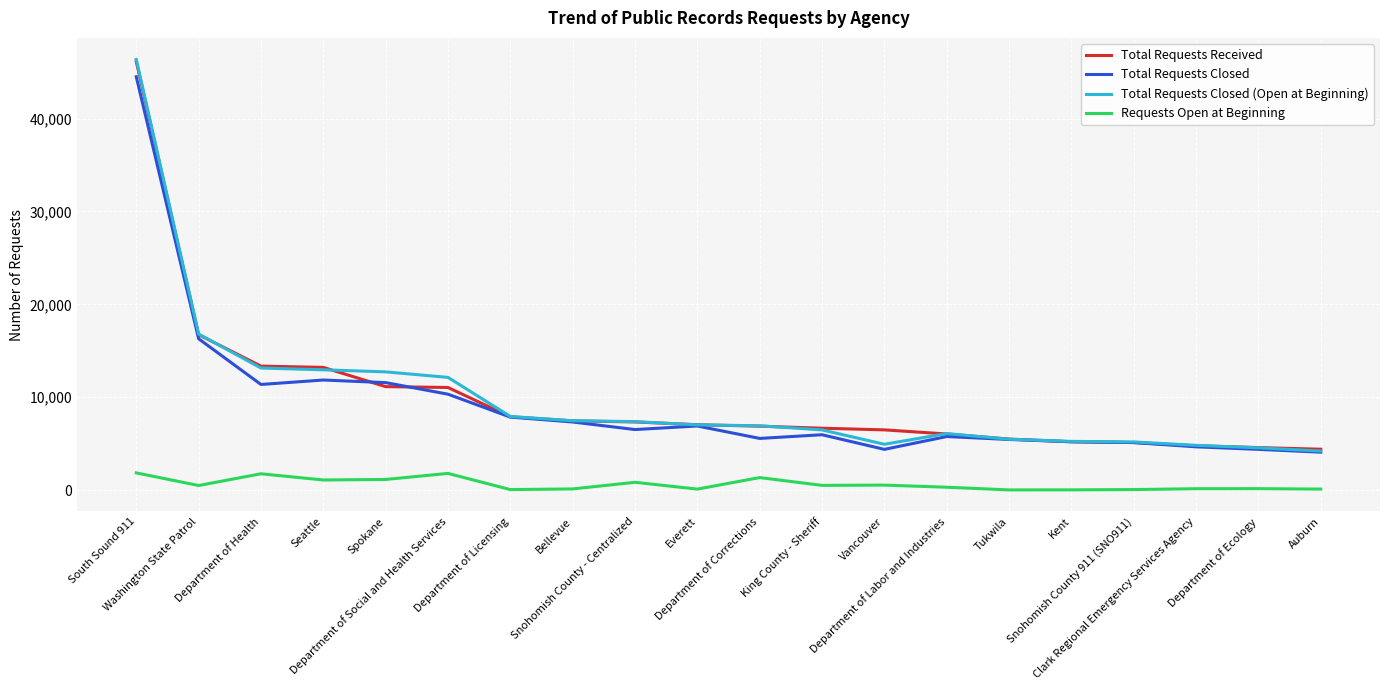

True or false: Requests Open at Beginning and Total Requests Received intersect in this chart.

False